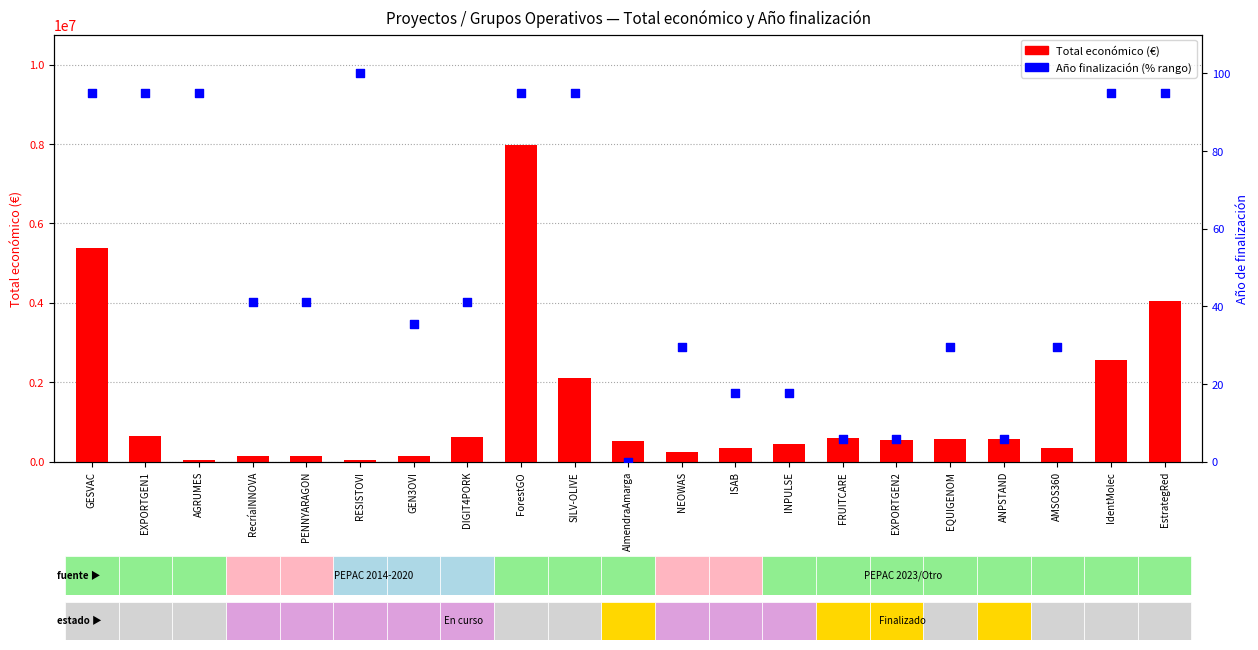

Which series has the largest total across all categories?

Total económico